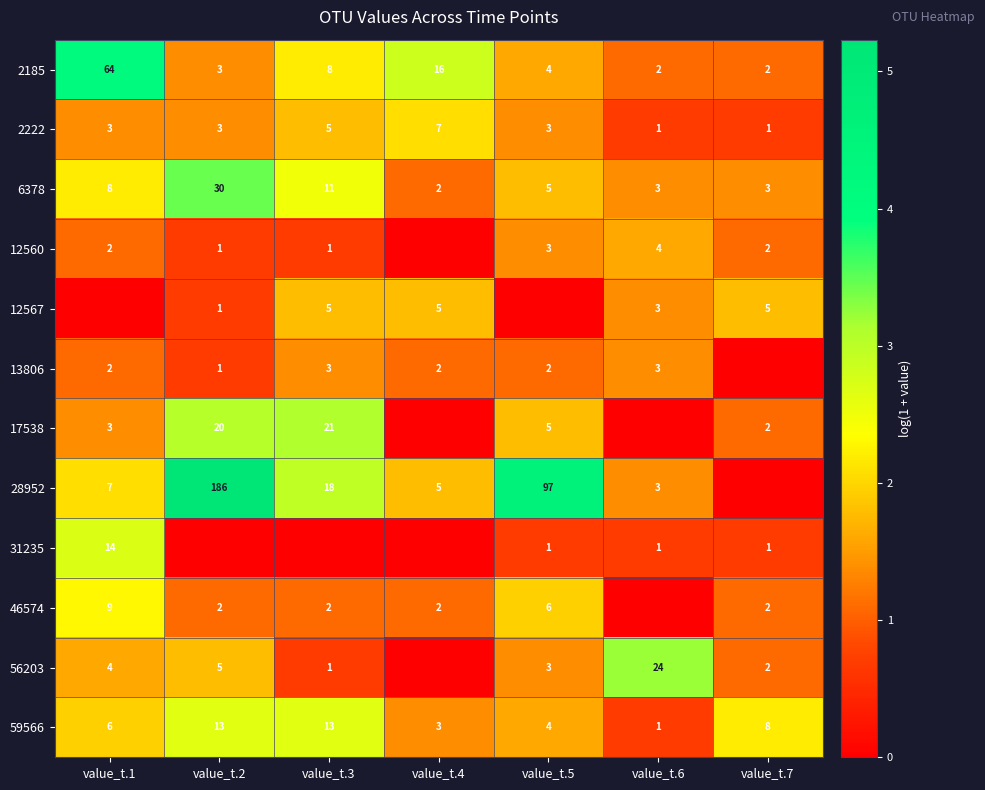

What is the spread (max minus min) of values at value_t.4?

2.8